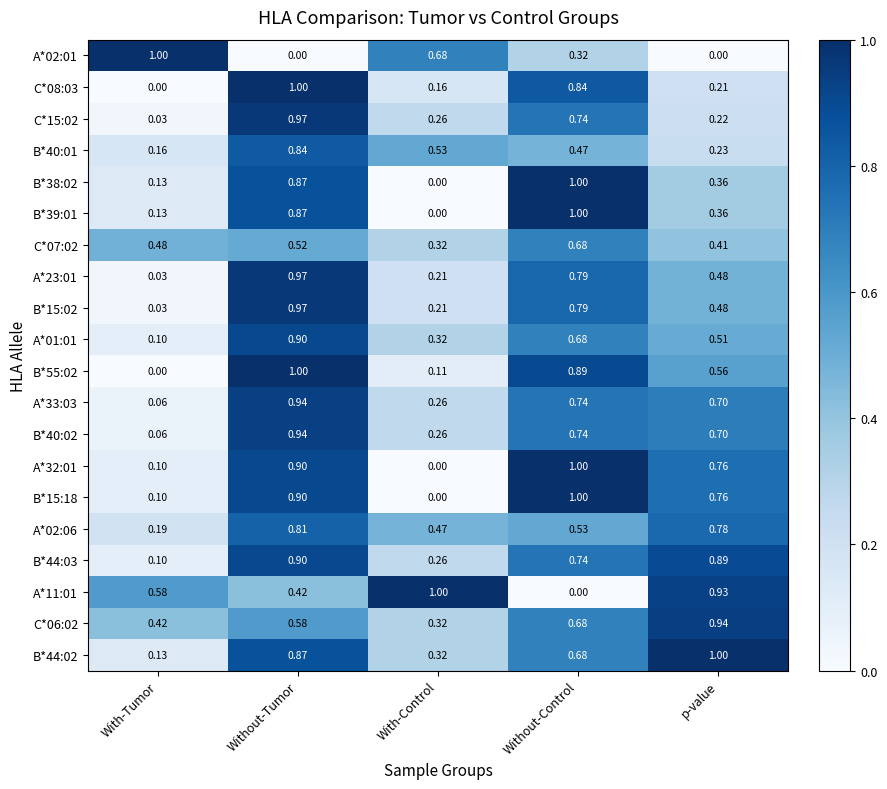

Which category has the highest value in the A*02:01 series?

With-Tumor